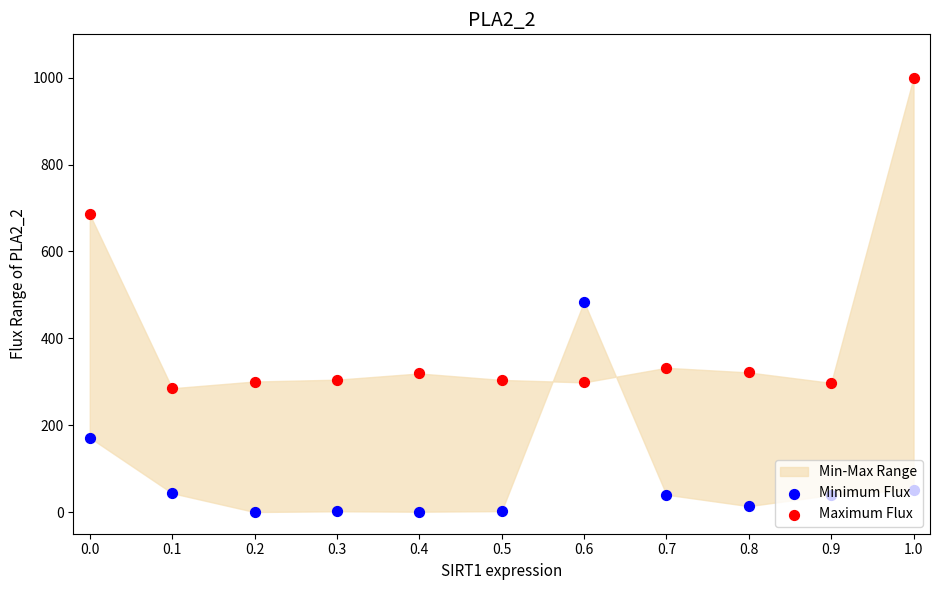

At which category is the sum across all series the highest?

1.0